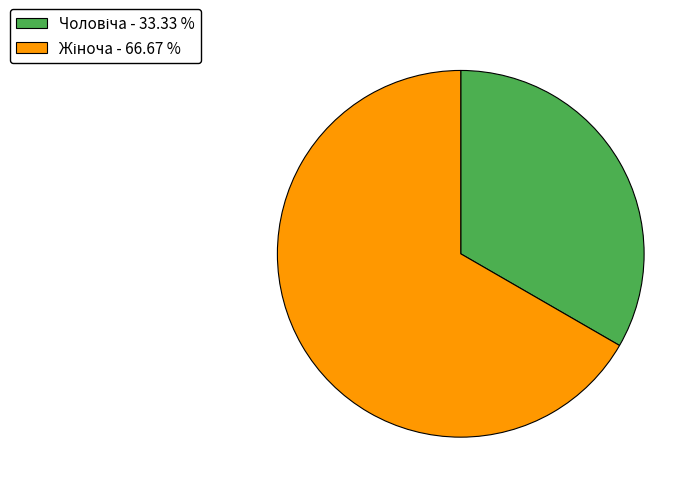

Is there any slice that represents more than half of the pie?

Yes